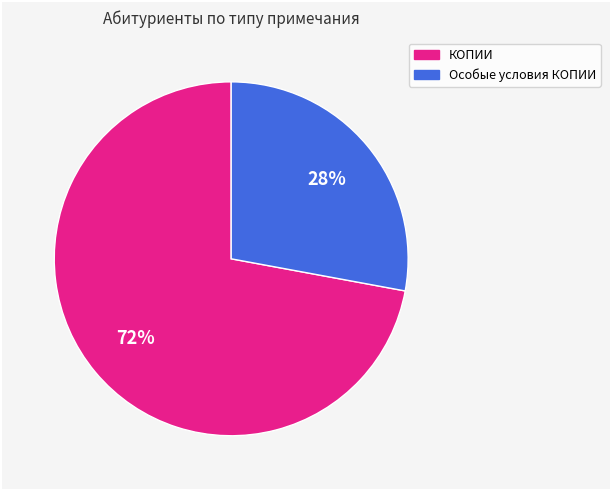

Do Особые условия КОПИИ and КОПИИ together represent more than half of the pie?

Yes